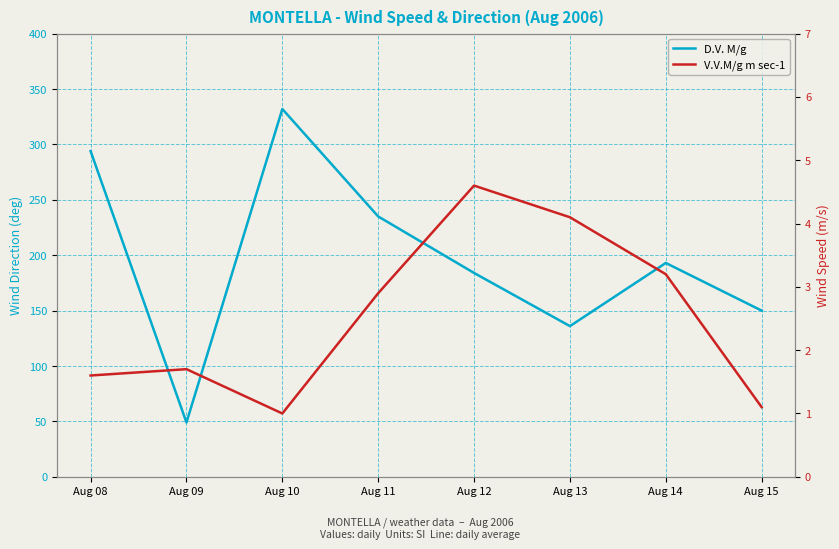

How many interior local valleys does the D.V. M/g series have?

2